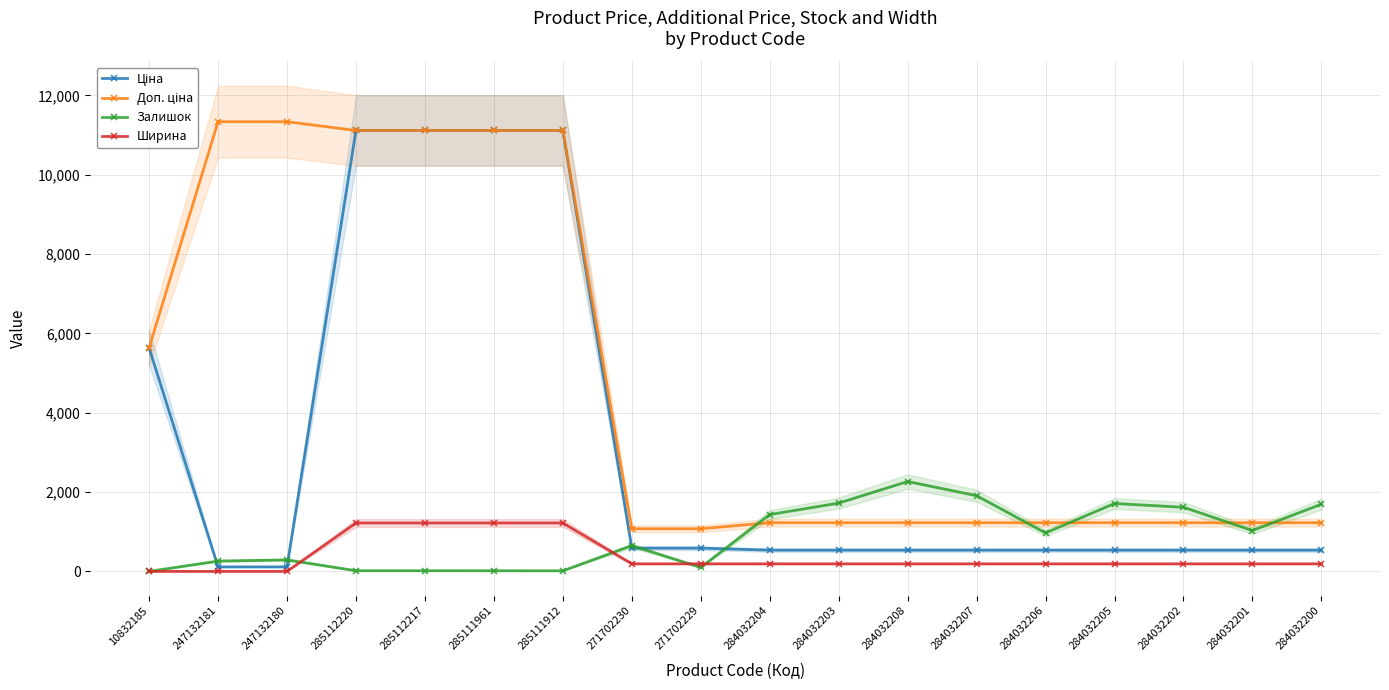

What is the label of the 15th point from the left?

284032205